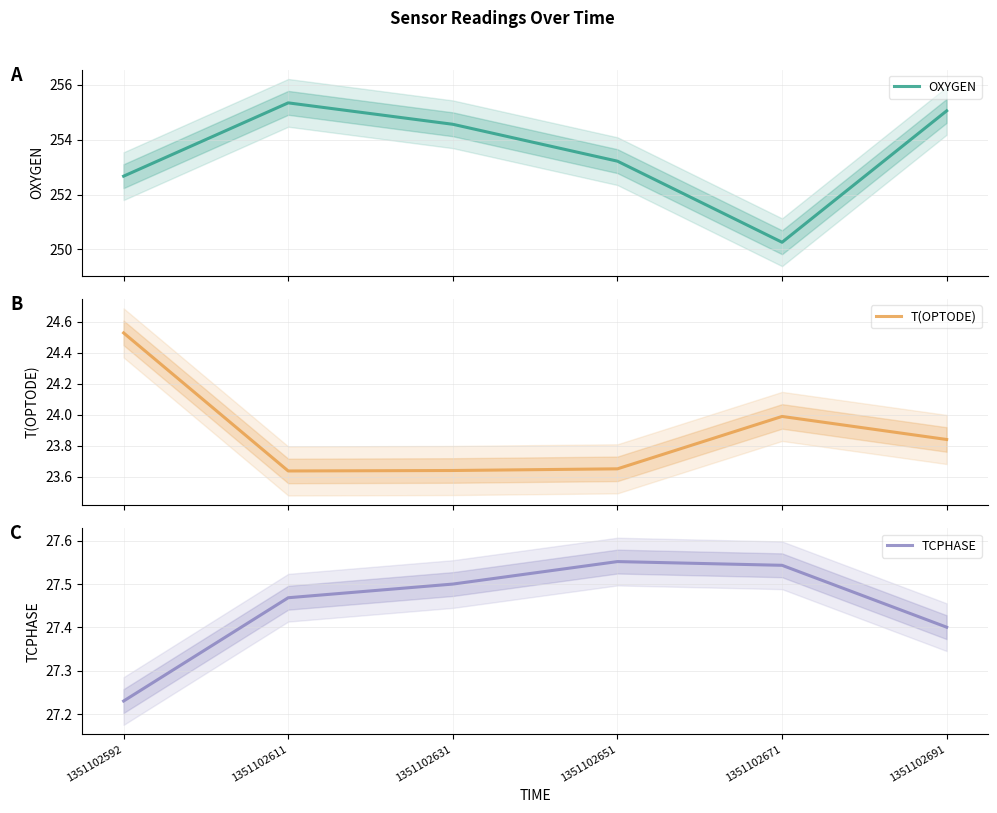

Rank the categories by T(OPTODE) value from highest to lowest.

1351102592, 1351102671, 1351102691, 1351102651, 1351102631, 1351102611